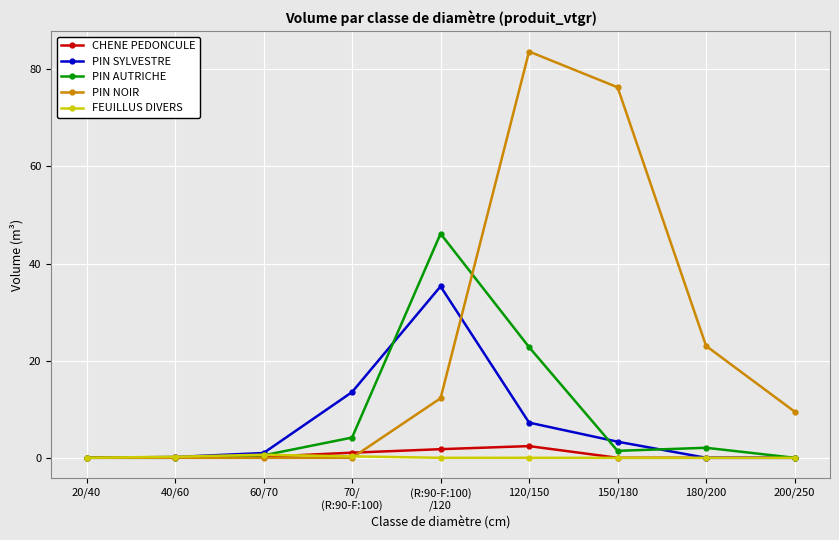

Which series has the largest range (max minus min)?

PIN NOIR